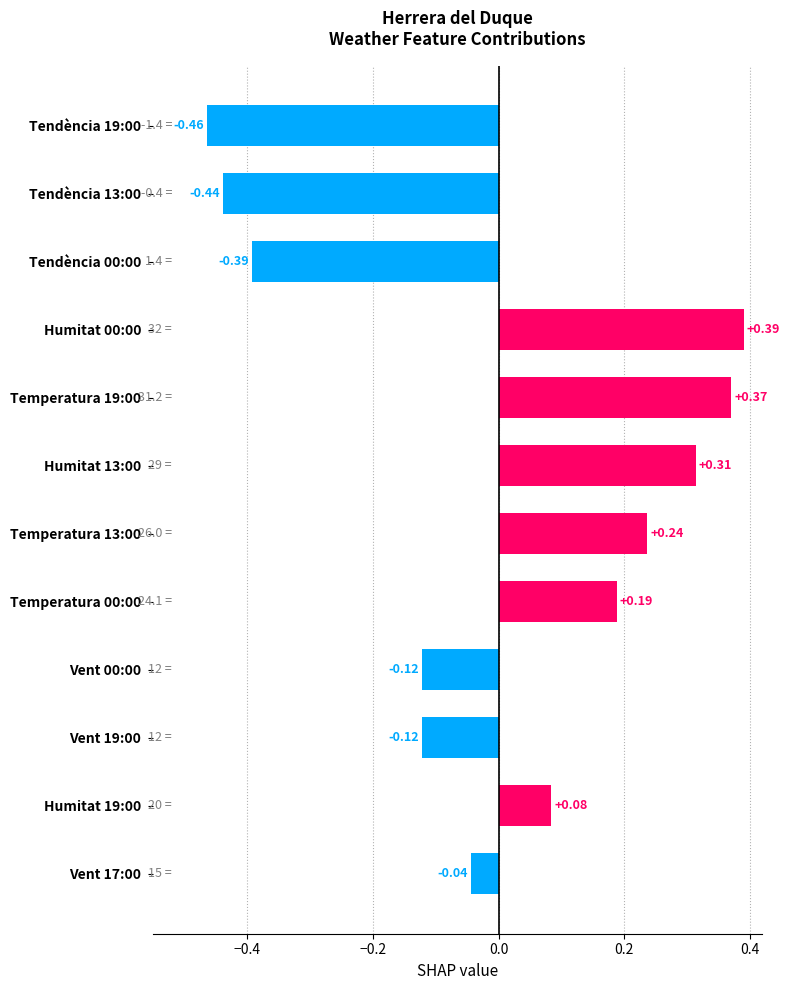

What is the difference between the maximum and minimum values?

0.9